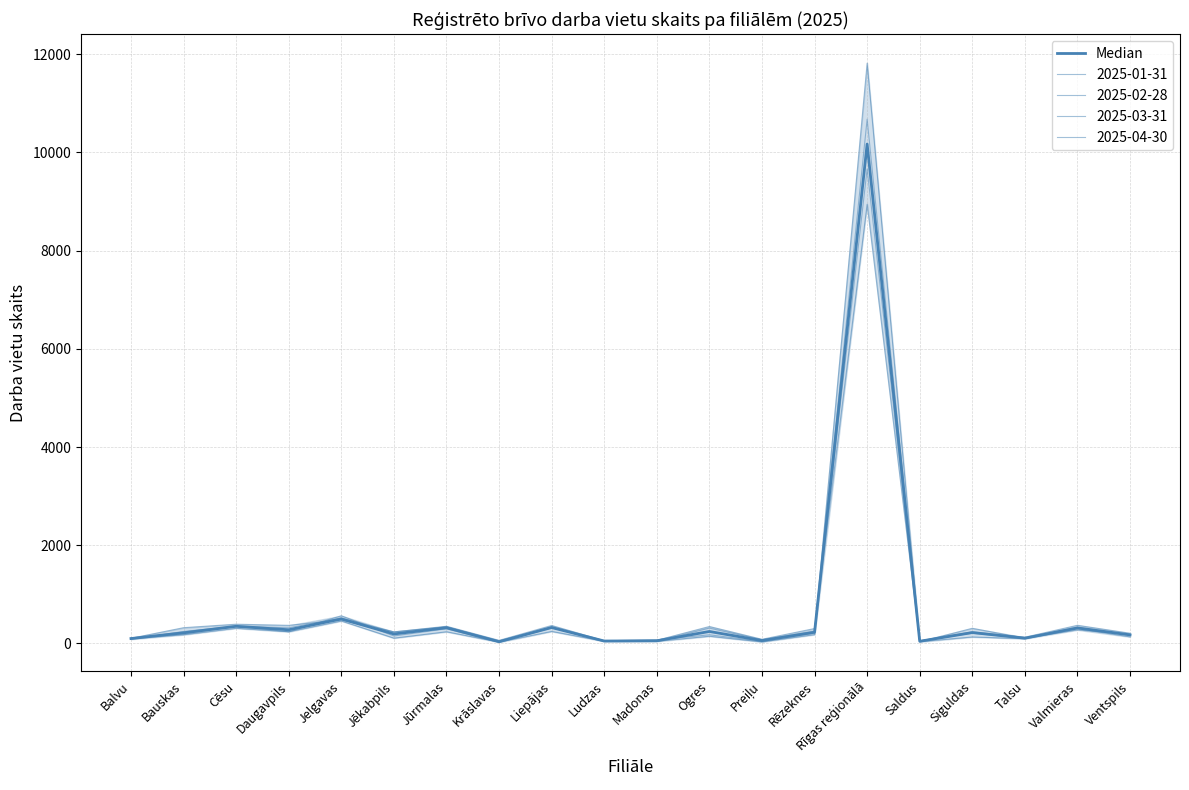

What is the difference between the maximum and second lowest values?

10127.5